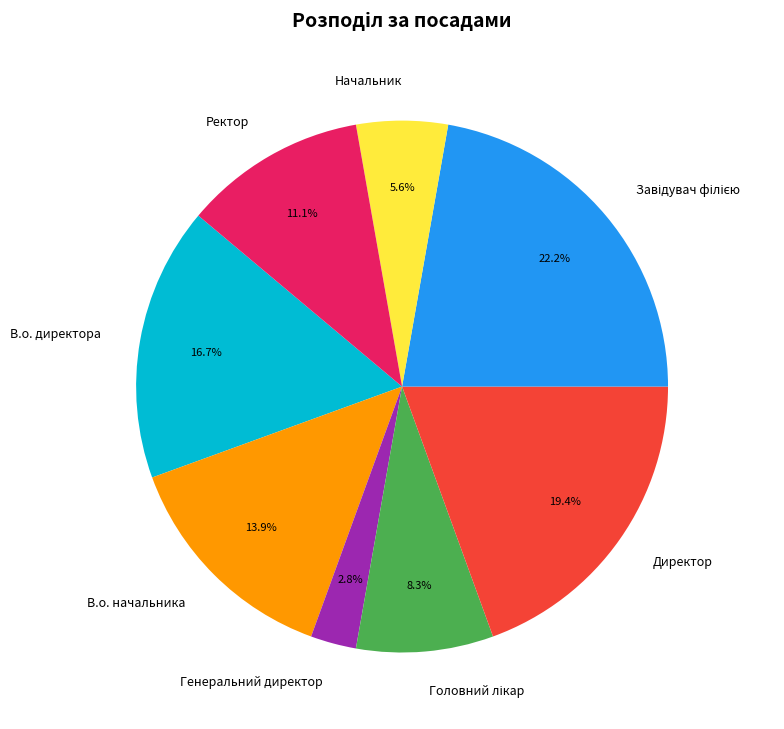

How much of the chart is everything except Ректор?

88.9%